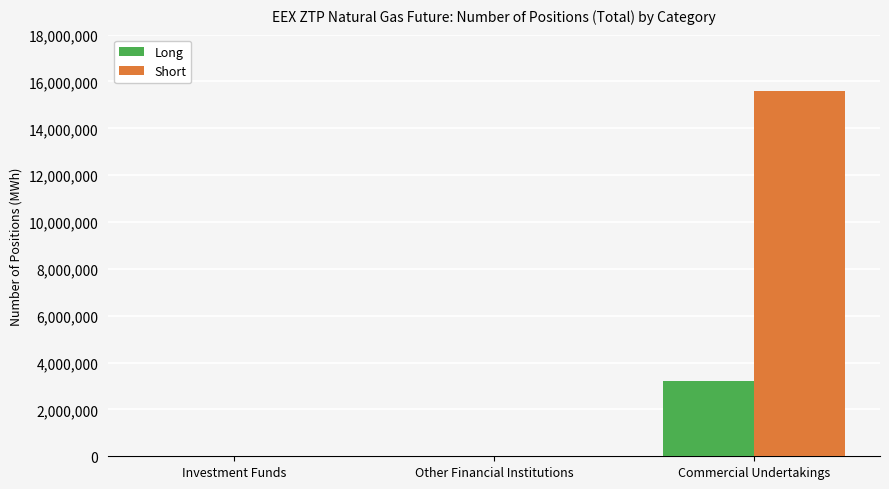

Count the number of data series in this chart.

2